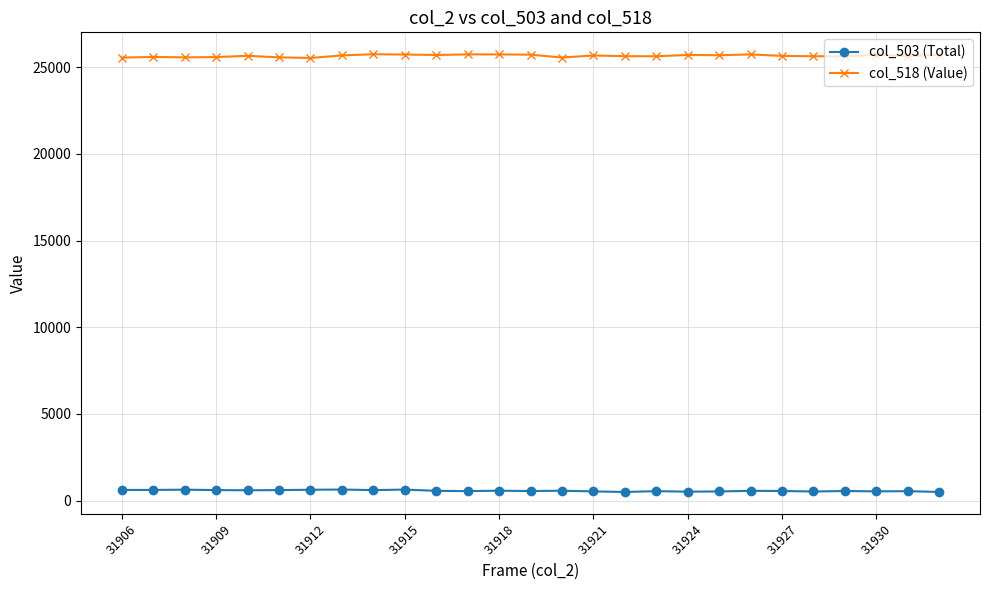

How many categories are shown in the chart?

27